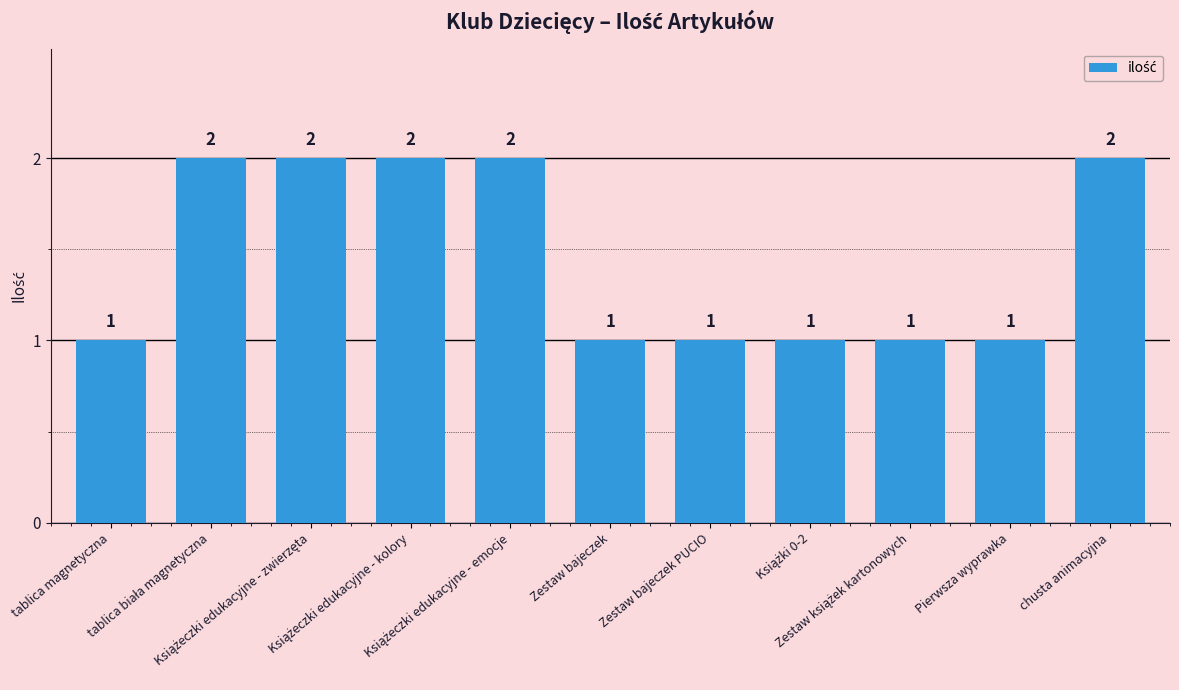

How many values are between 1 and 2?

11